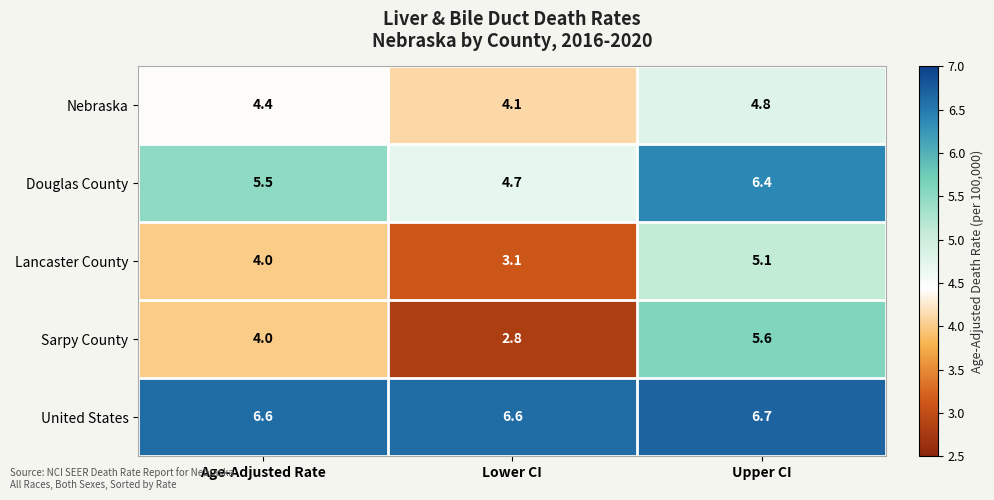

Which label corresponds to the smallest value in the chart?

Lower CI